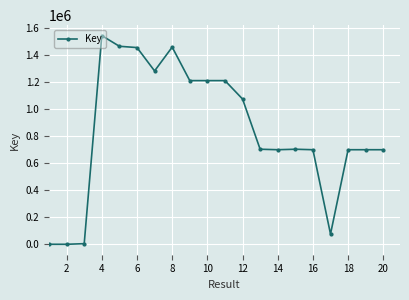

True or false: there are more than 2 points higher than both neighbors.

True